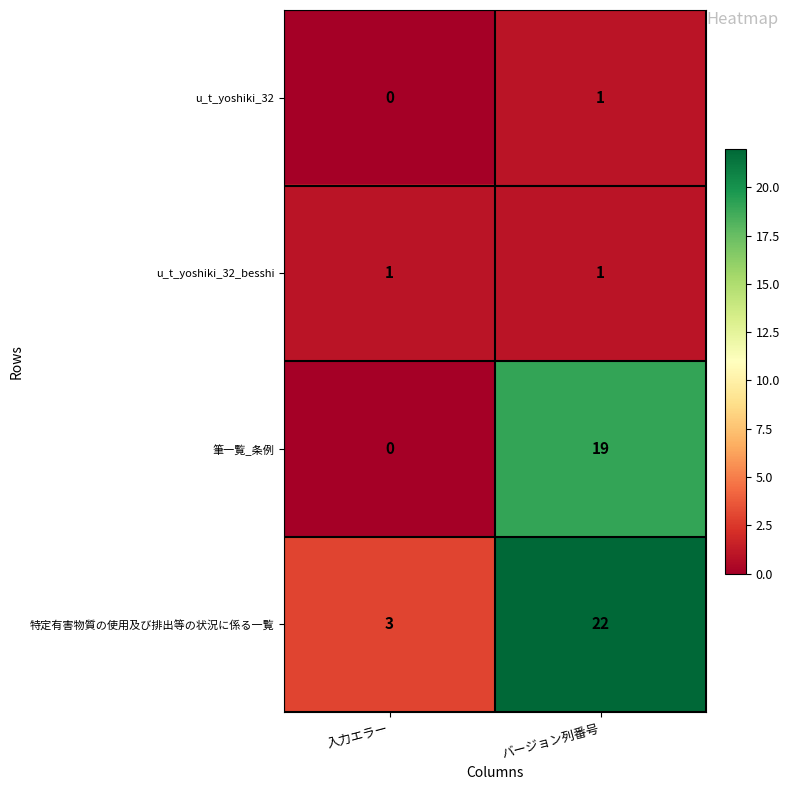

List the labels in order of u_t_yoshiki_32 value, smallest first.

入力エラー, バージョン列番号